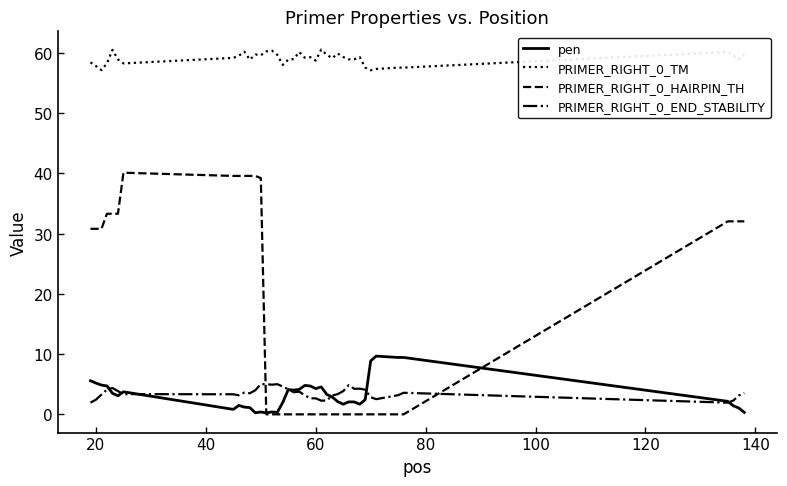

What is the maximum value for pen?

9.7